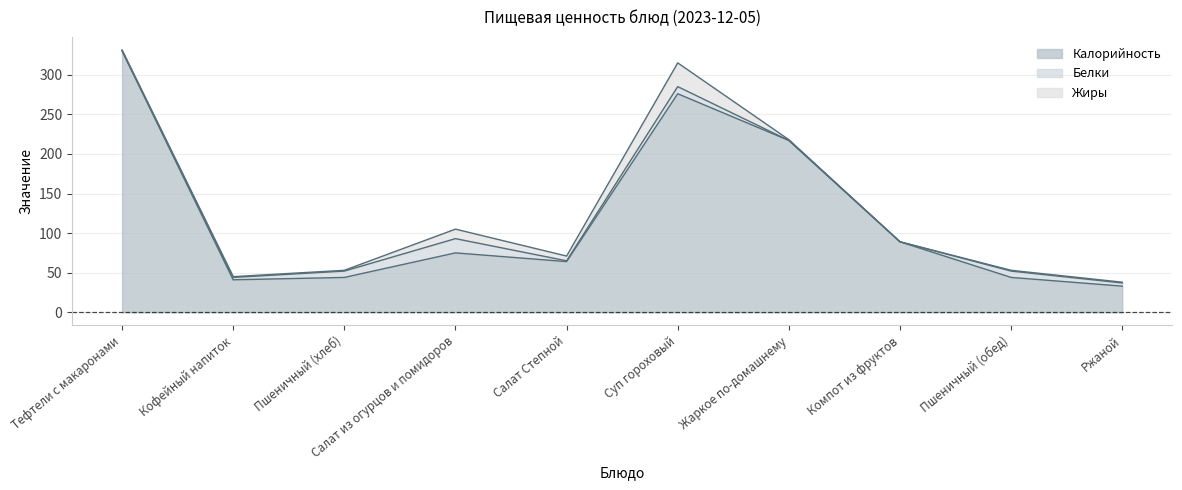

List the labels in order of Калорийность value, largest first.

Тефтели с макаронами, Суп гороховый, Жаркое по-домашнему, Компот из фруктов, Салат из огурцов и помидоров, Салат Степной, Пшеничный (хлеб), Пшеничный (обед), Кофейный напиток, Ржаной